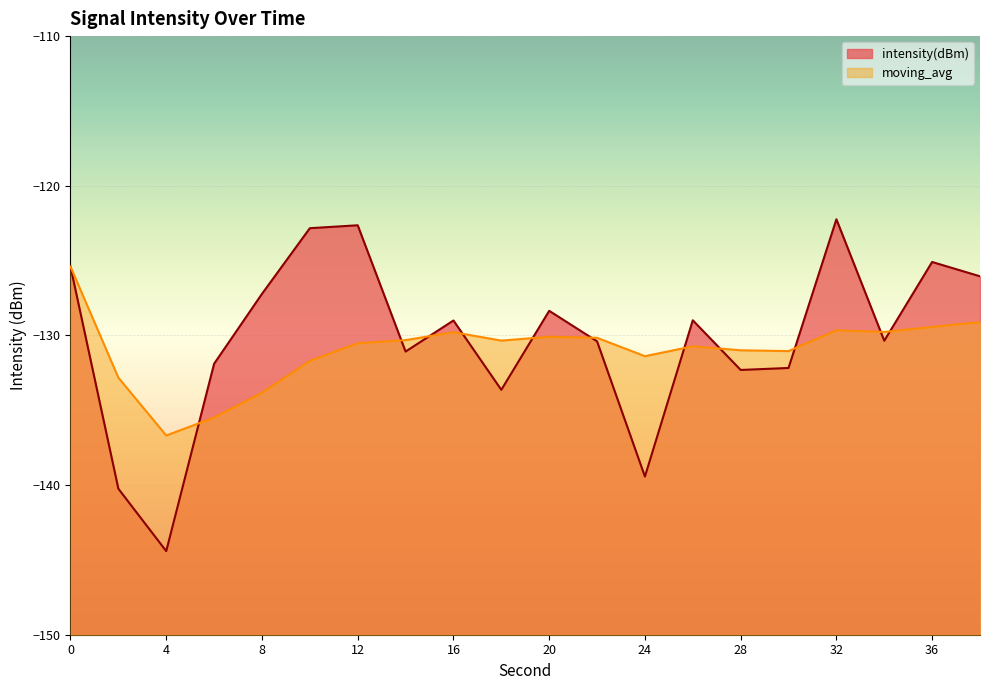

List the series in order of their overall mean, lowest first.

moving_avg, intensity(dBm)